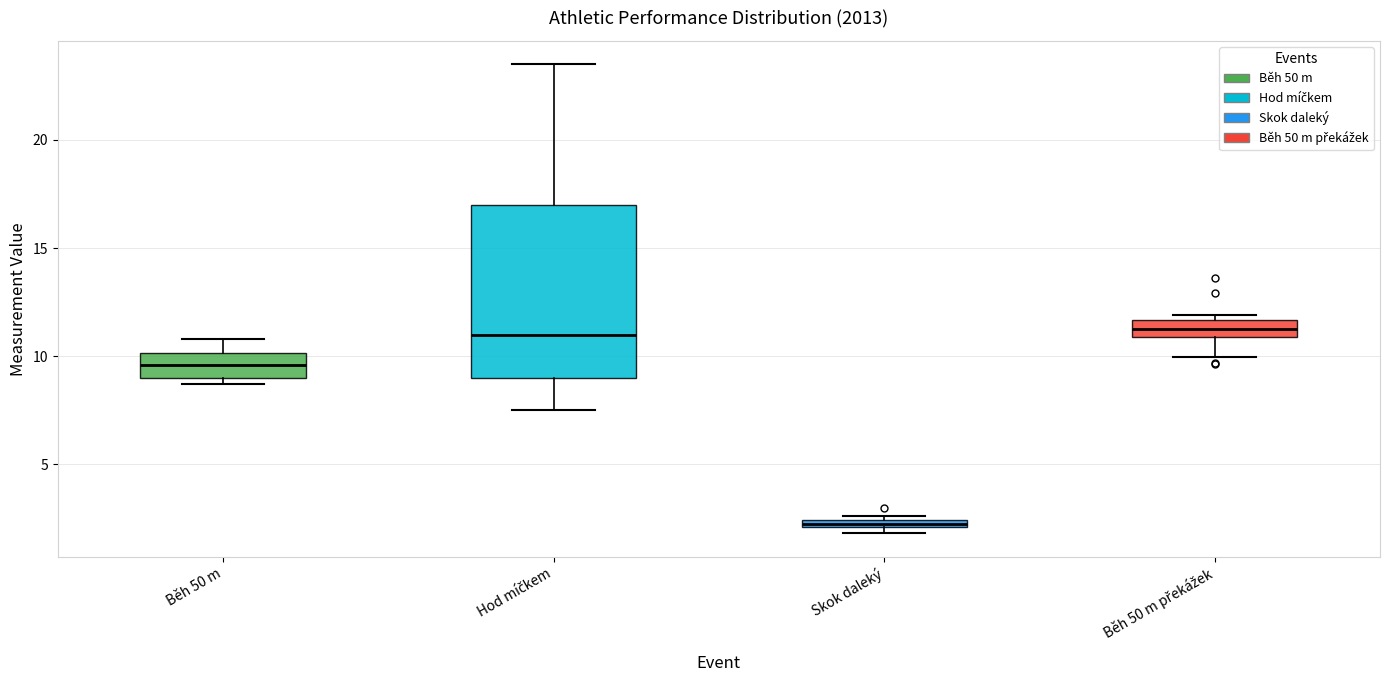

Which box's median line is the lowest?

Skok daleký